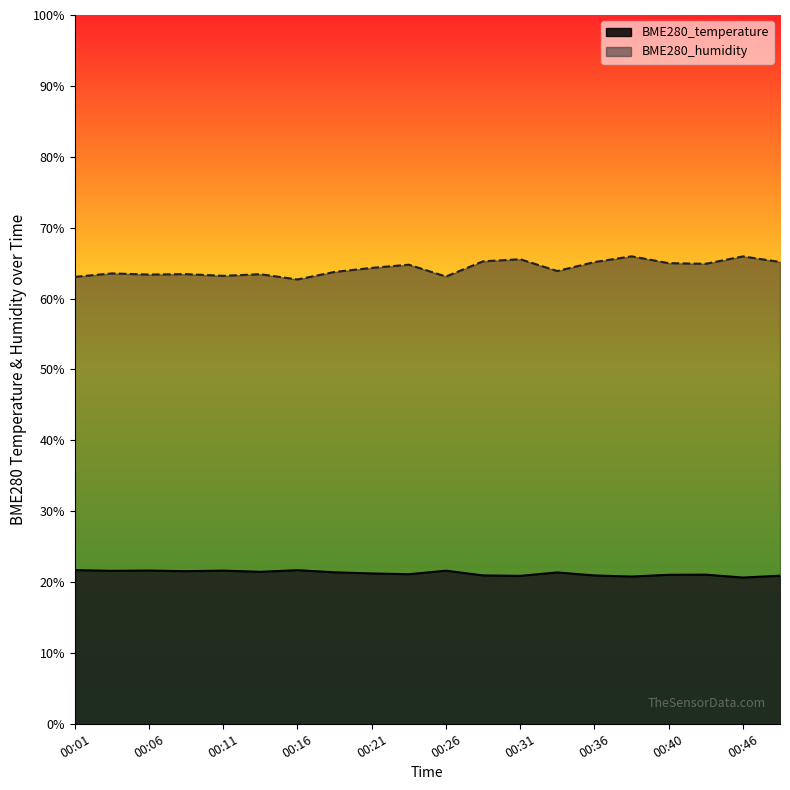

Which series has the largest range (max minus min)?

BME280_humidity